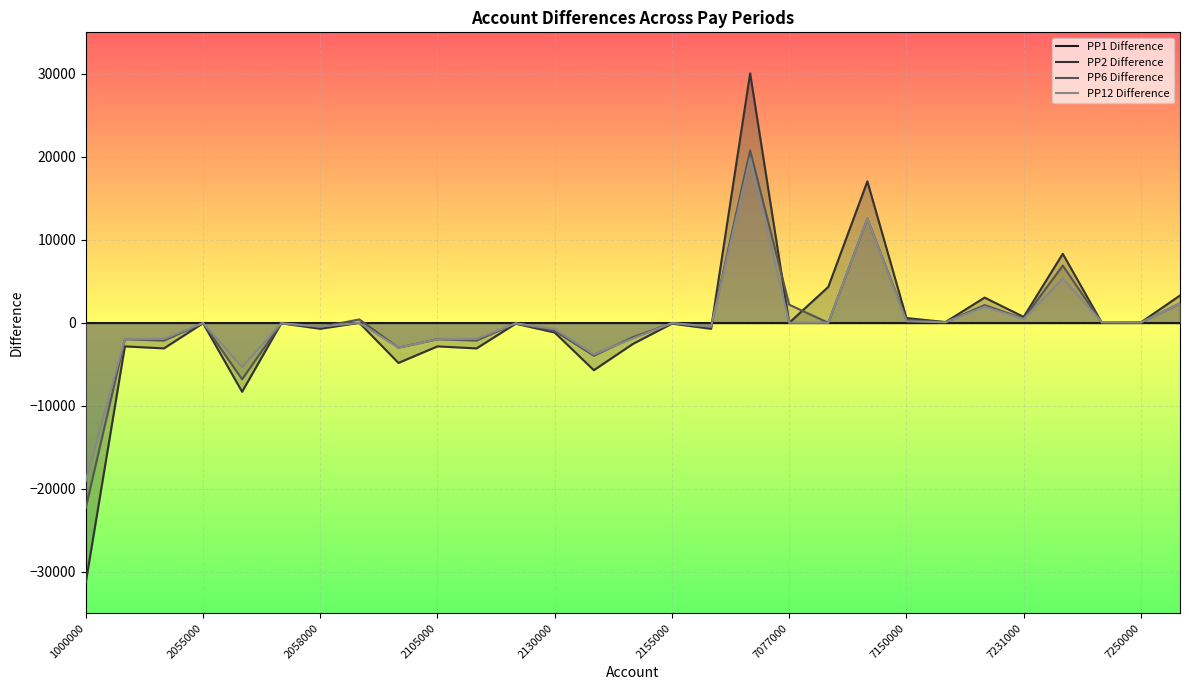

Where do PP12 Difference and PP6 Difference first cross each other?

7077000 and 7150000